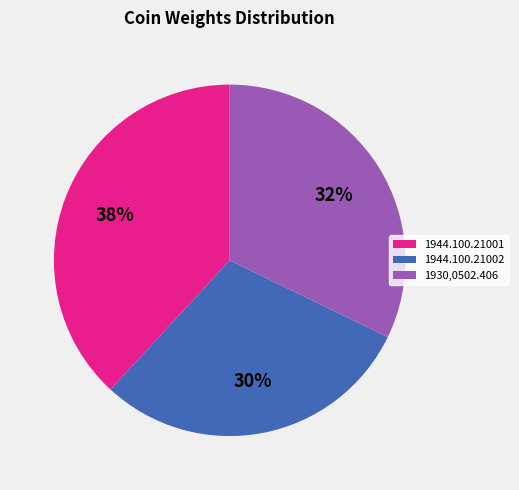

To the nearest percent, what portion does 1944.100.21002 represent?

30%